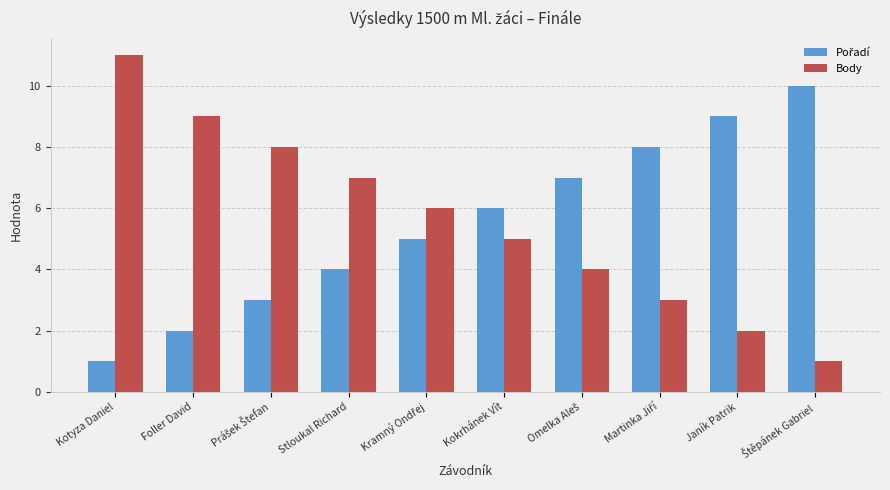

What is the difference between the second highest and minimum values in the Body series?

8